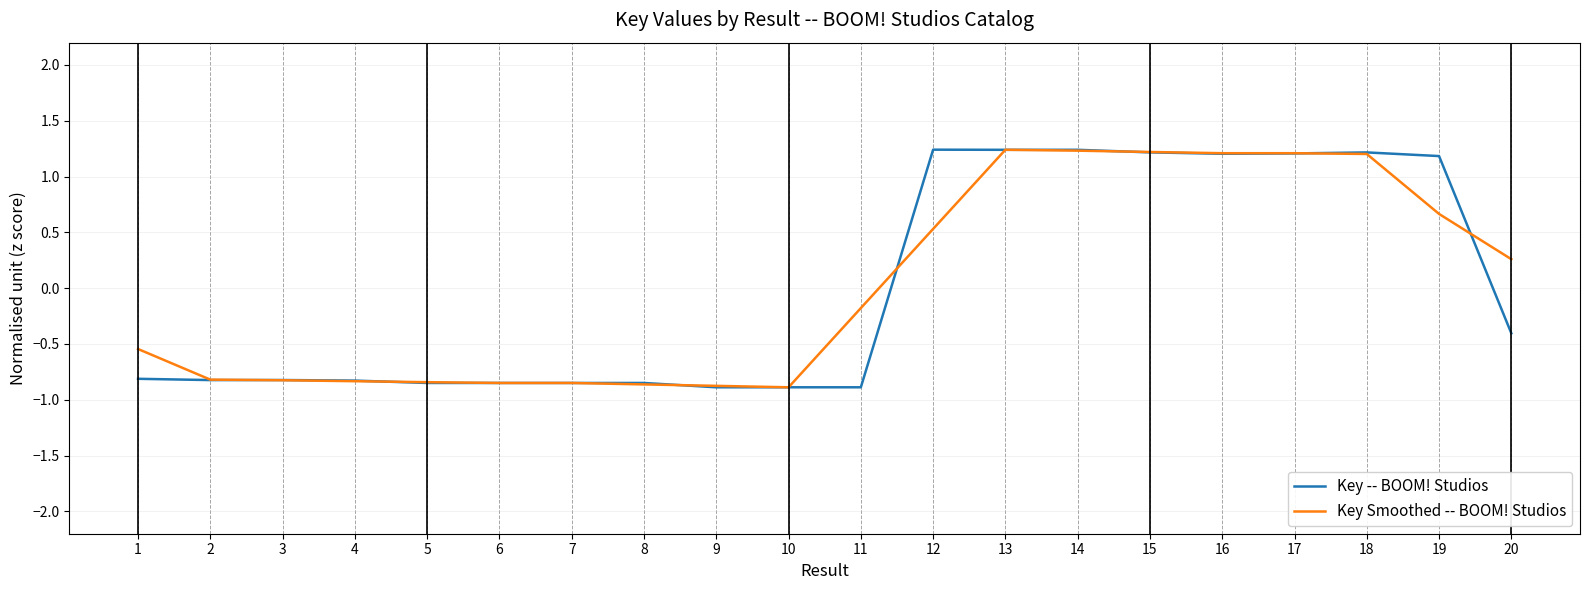

What is the sum of the Key Smoothed -- BOOM! Studios values at 2 and 12?

-0.3